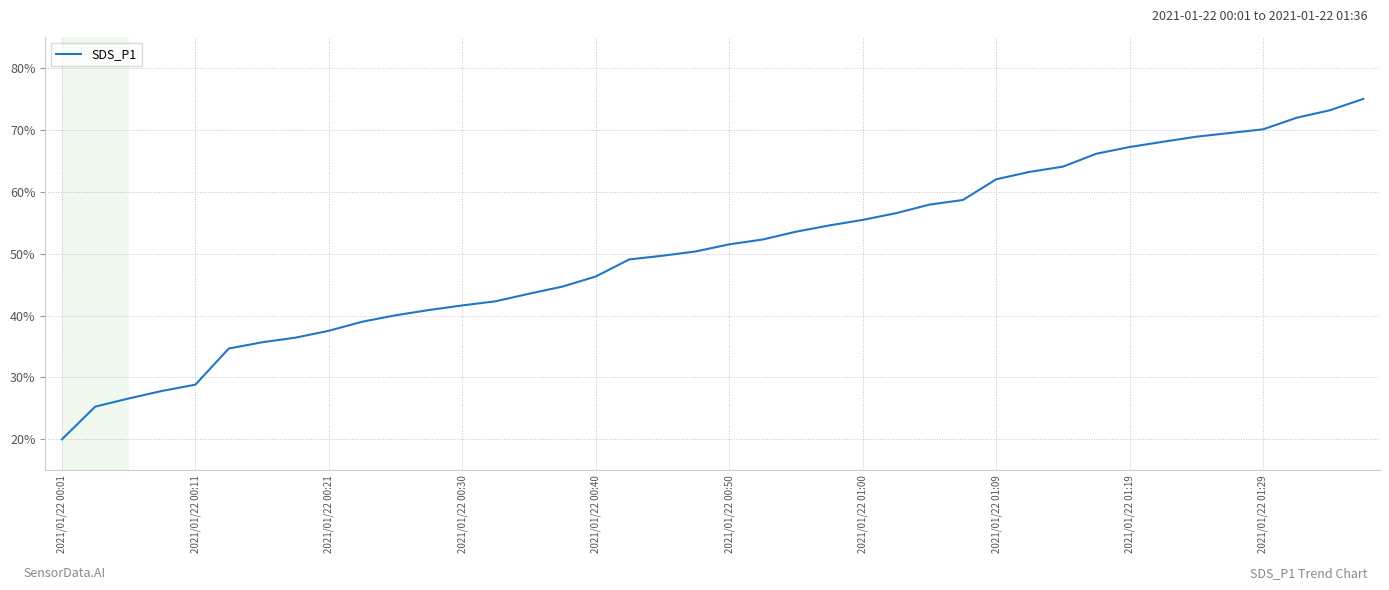

What is the maximum value shown in the chart?

75.0